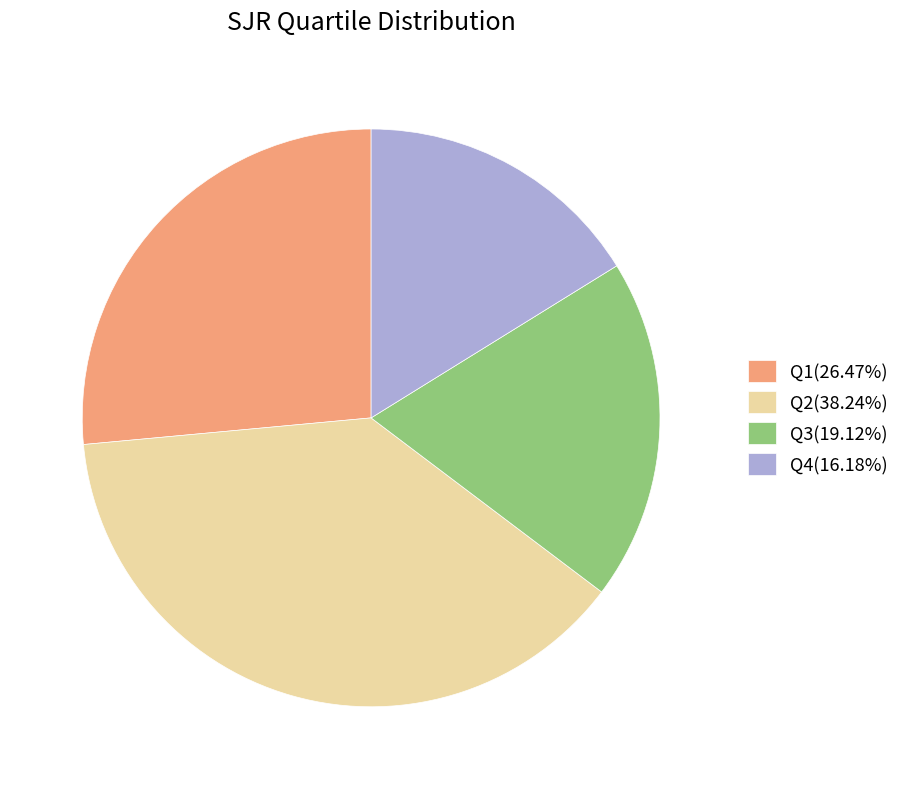

Does Q1(26.47%) represent more than half of the total?

No